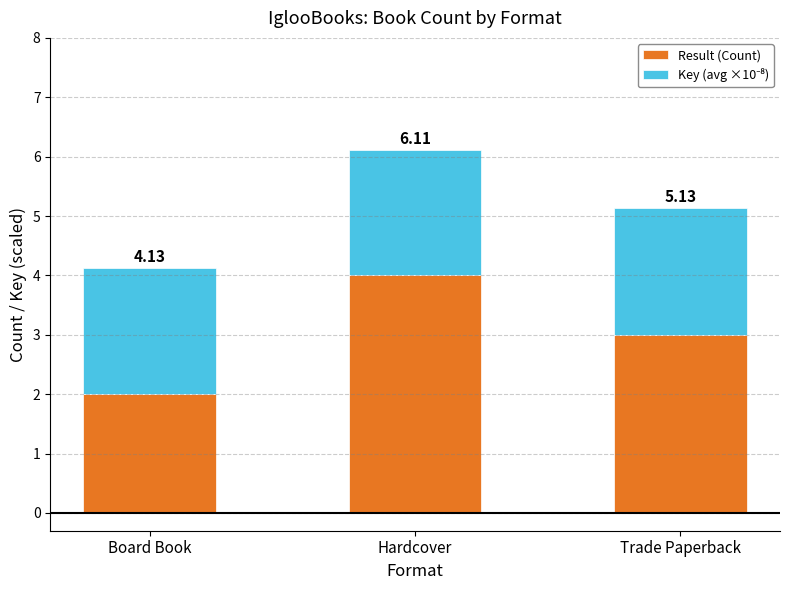

The Result (Count) series shows 4.0 at Hardcover. True or false?

True